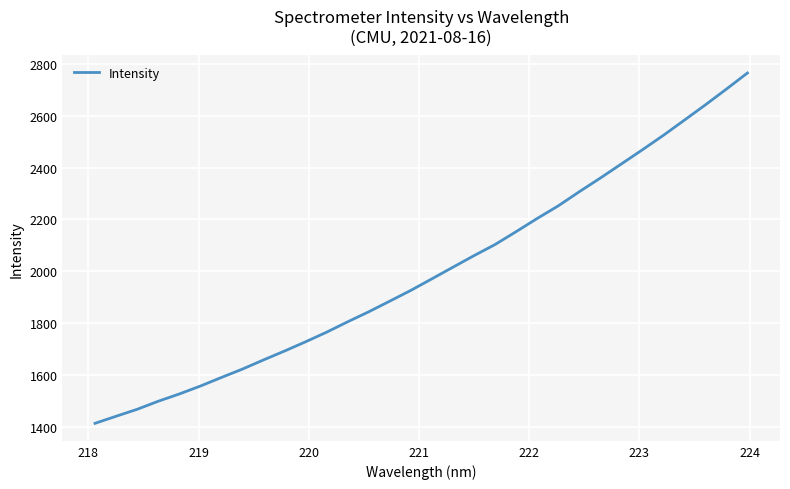

What is the smallest value displayed?

1414.9